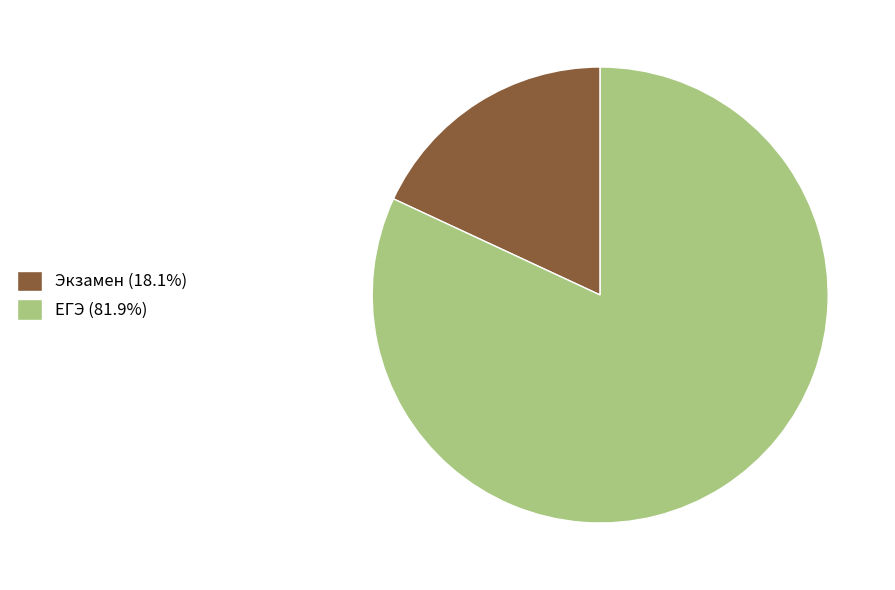

Does any single category account for the majority?

Yes